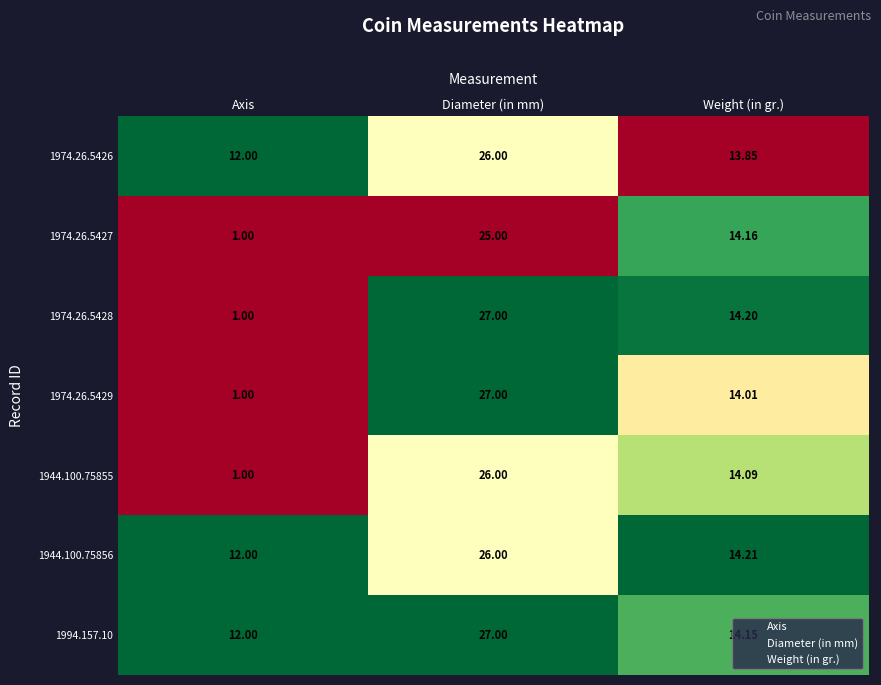

Which category has the lowest value in the 1974.26.5429 series?

Axis